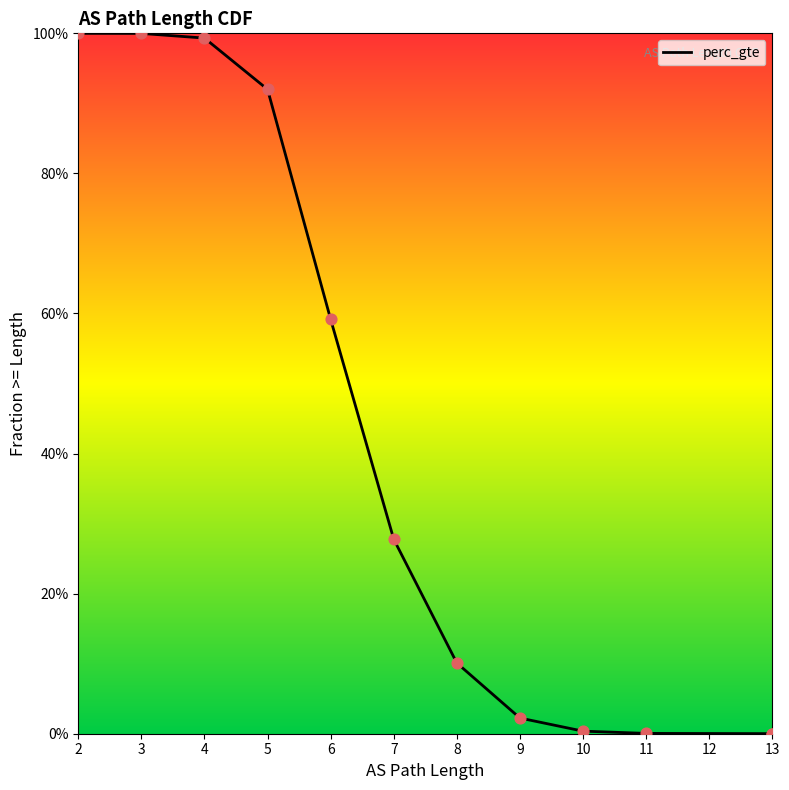

Which has a higher value, 2 or 5?

2